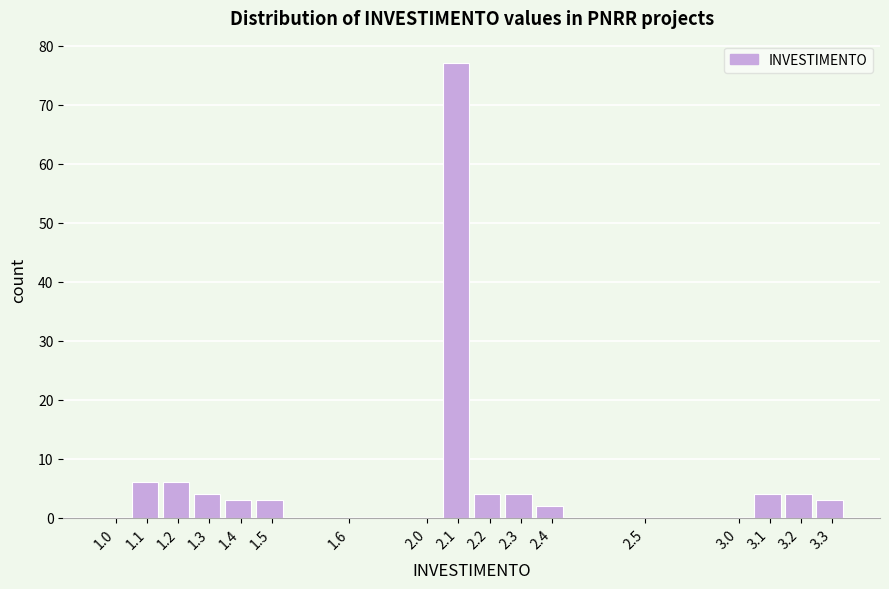

Reading left to right, what are all the values shown in this chart?

1.0=0	1.1=6	1.2=6	1.3=4	1.4=3	1.5=3	1.6=0	2.0=0	2.1=77	2.2=4	2.3=4	2.4=2	2.5=0	3.0=0	3.1=4	3.2=4	3.3=3